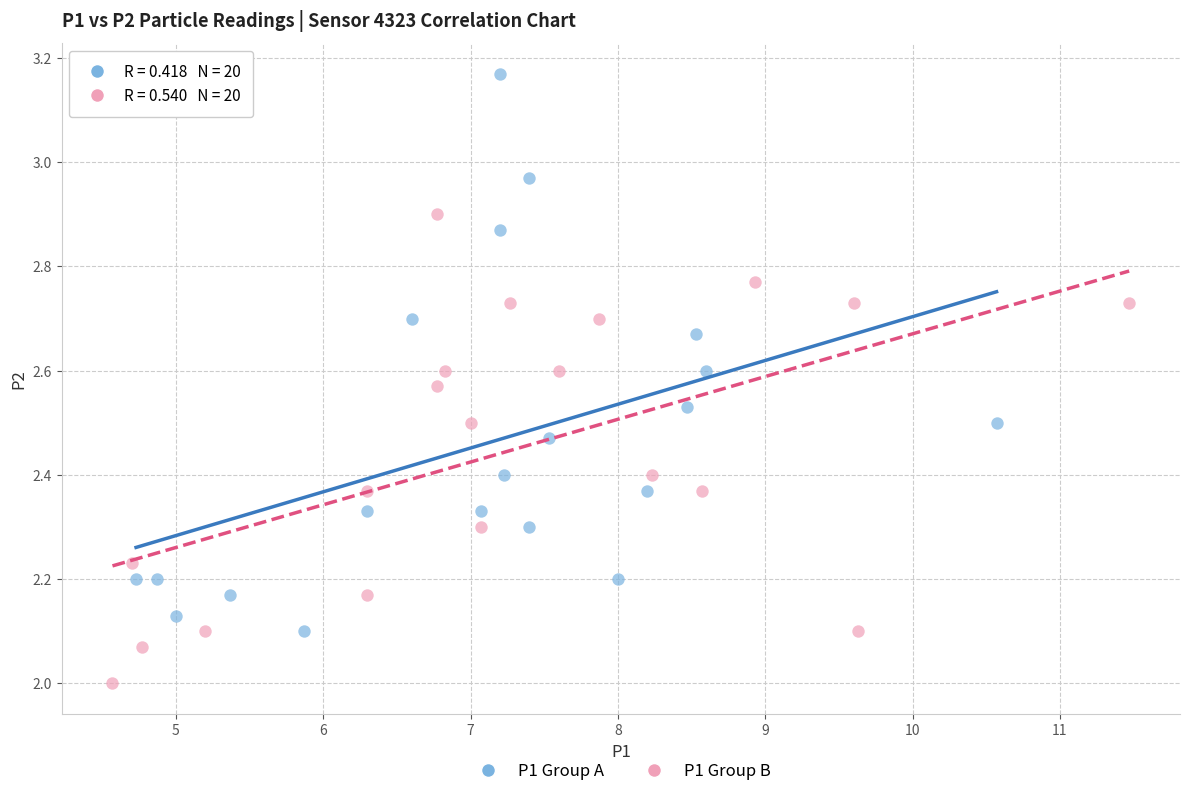

Which series has the largest Y range (max minus min)?

P1 Group A